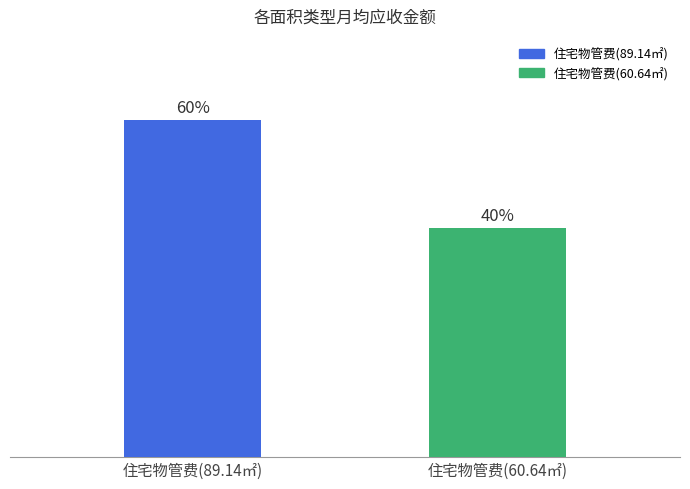

Are the bars horizontal?

No